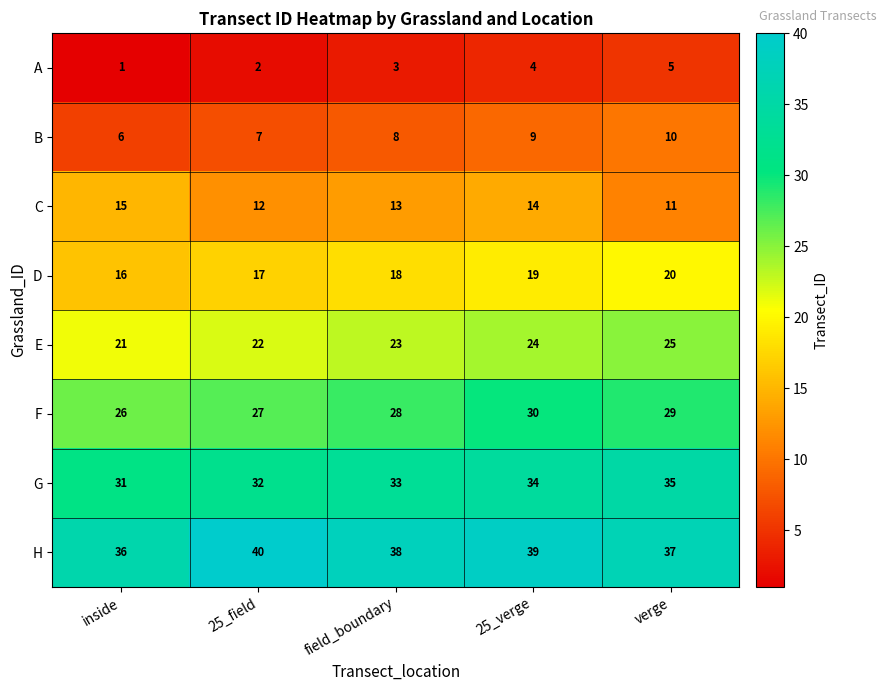

Is it true that H equals 15 at field_boundary?

False